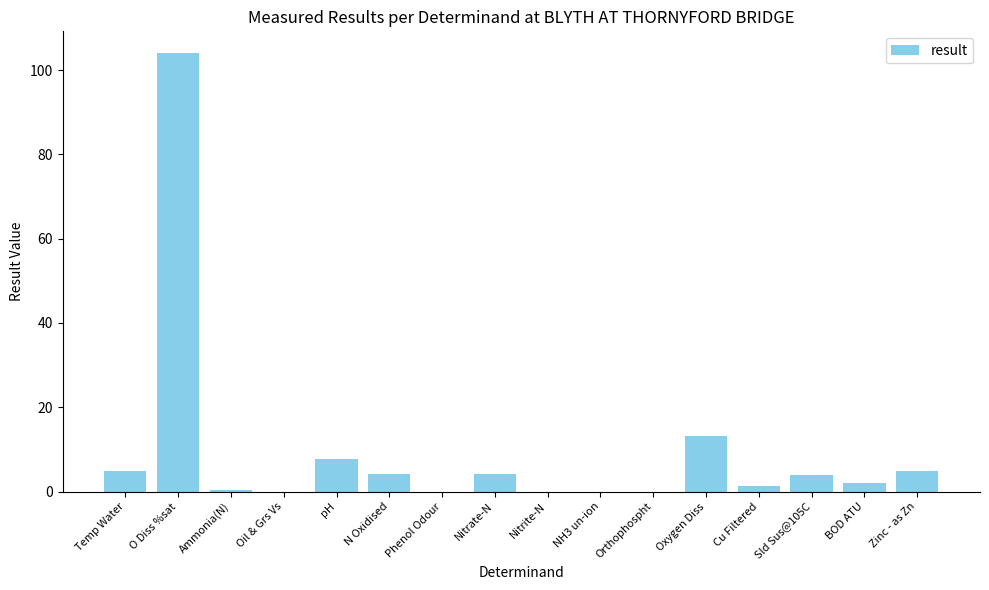

At which label is the value closest to 52?

Oxygen Diss